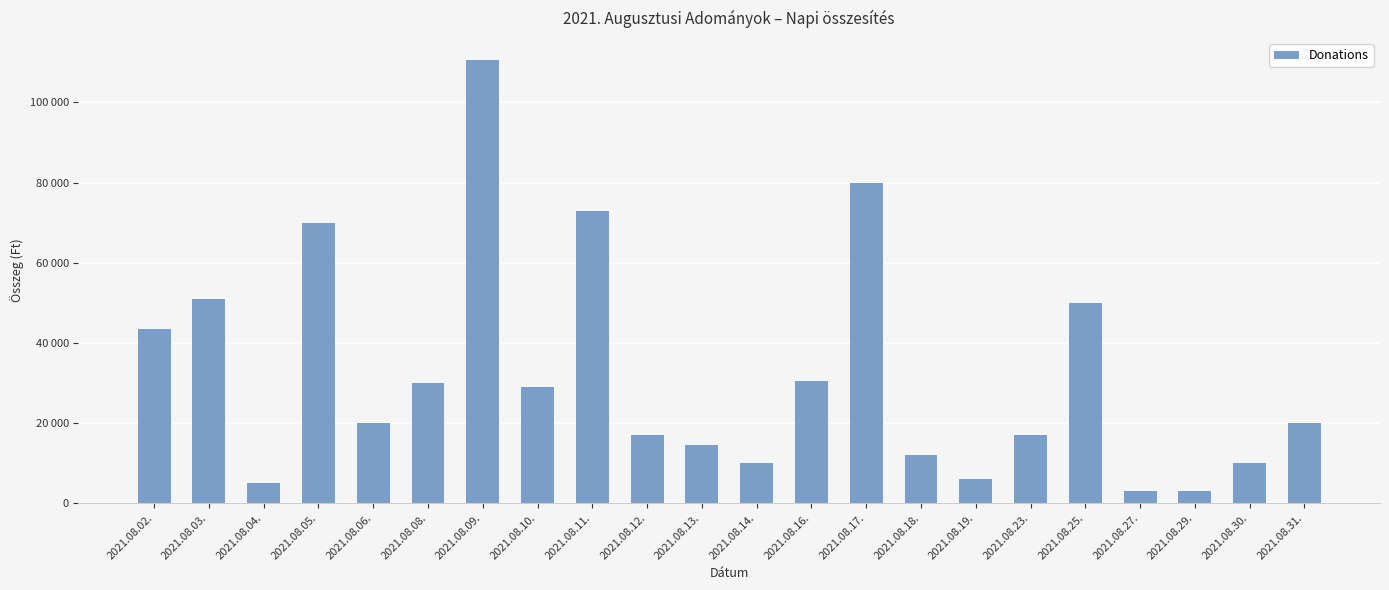

The chart shows a value of 24697 at 2021.08.13.. True or false?

False